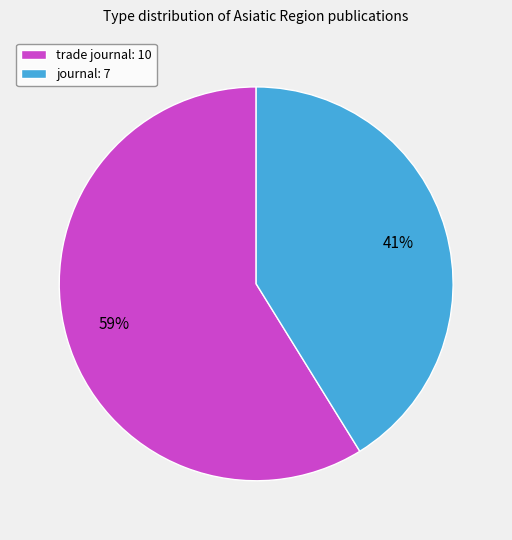

To the nearest percent, what is the difference between the trade journal and journal slice percentages?

18%